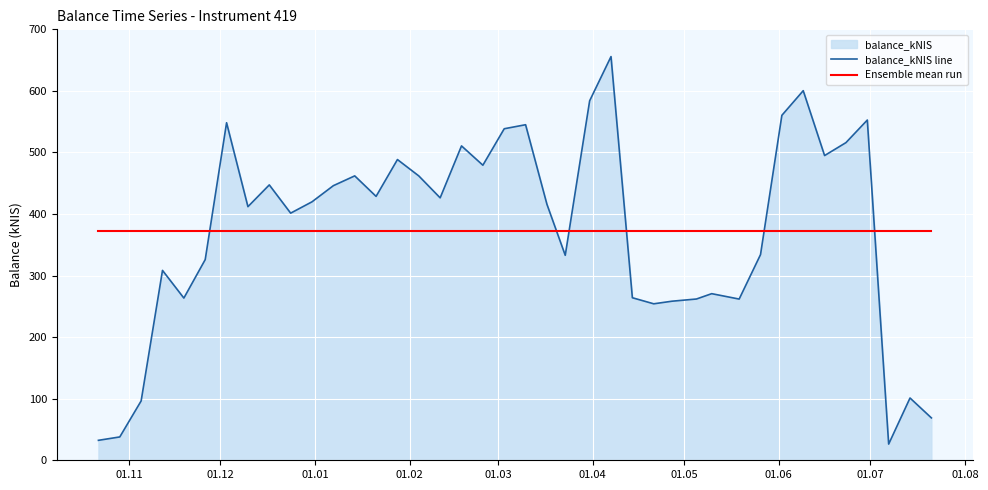

True or false: Ensemble mean run has more than 1 interior local peaks.

False